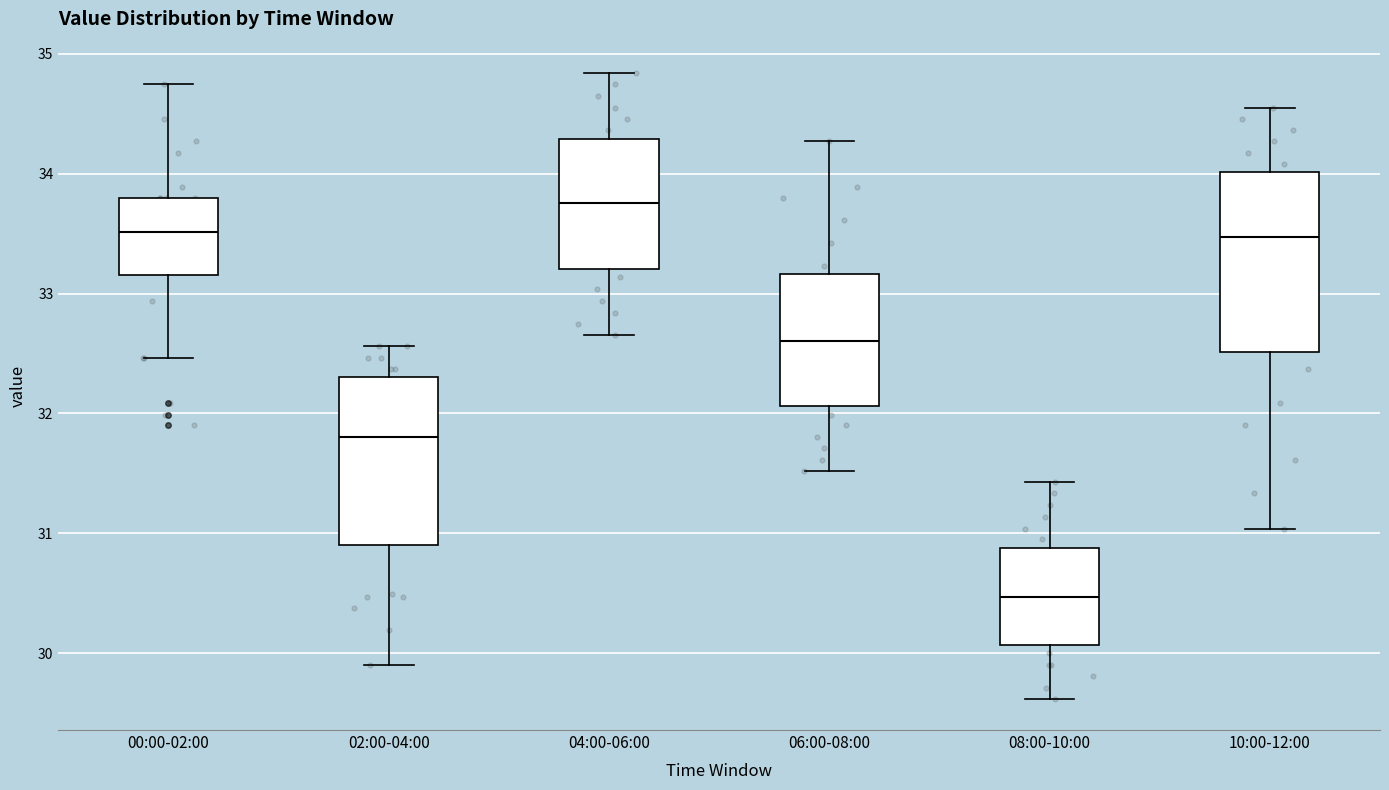

Reading left to right, transcribe this box plot: for each box, give where its median line is, the range the box spans, and where its two whiskers end, as read against the y-axis. The values are not printed on the chart, so give them approximately, as read against the axis.

00:00-02:00: median 33.5, box 33.2 to 33.8, whiskers 32.5 to 34.8
02:00-04:00: median 31.8, box 30.9 to 32.3, whiskers 29.9 to 32.6
04:00-06:00: median 33.8, box 33.2 to 34.3, whiskers 32.7 to 34.8
06:00-08:00: median 32.6, box 32.1 to 33.2, whiskers 31.5 to 34.3
08:00-10:00: median 30.5, box 30.1 to 30.9, whiskers 29.6 to 31.4
10:00-12:00: median 33.5, box 32.5 to 34.0, whiskers 31.0 to 34.6